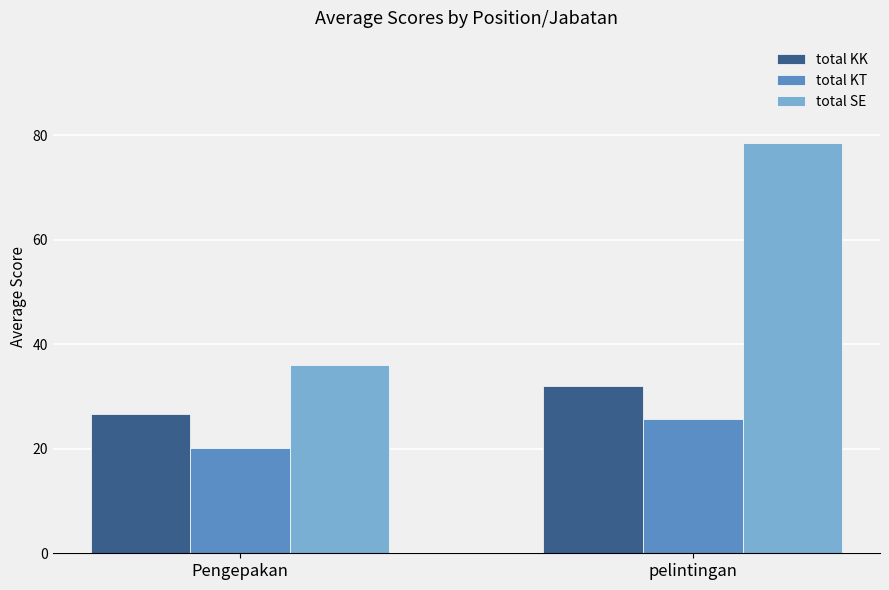

Which series changed the most between Pengepakan and pelintingan?

total SE